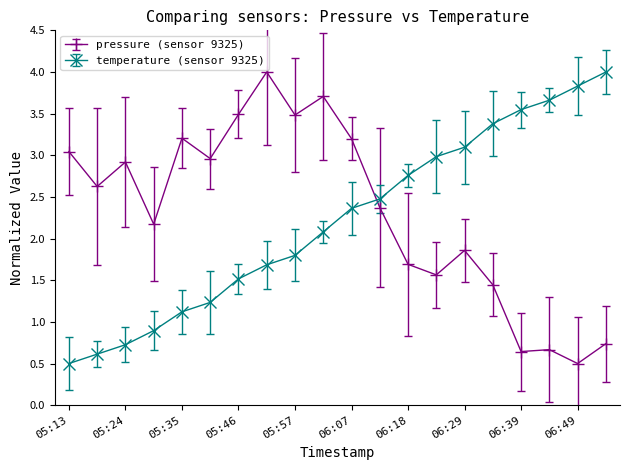

How many lines are shown in the chart?

2